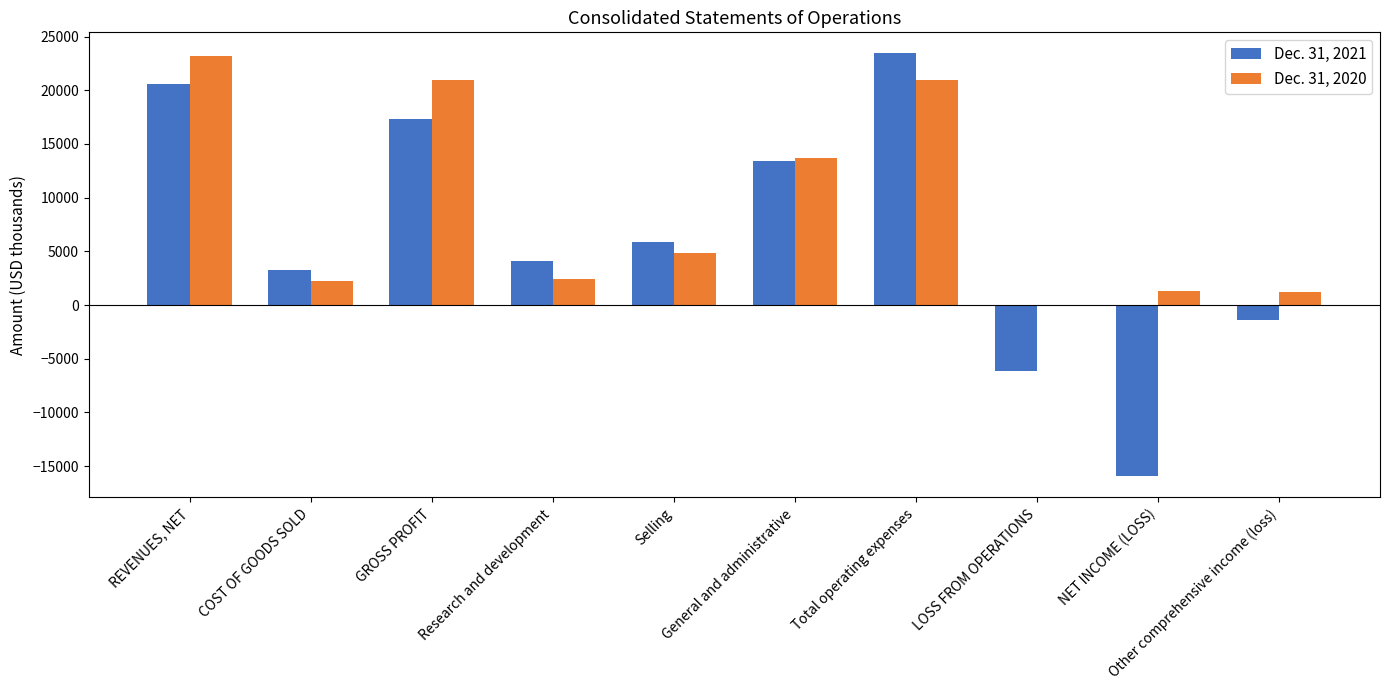

Rank the categories by Dec. 31, 2020 value from lowest to highest.

LOSS FROM OPERATIONS, Other comprehensive income (loss), NET INCOME (LOSS), COST OF GOODS SOLD, Research and development, Selling, General and administrative, GROSS PROFIT, Total operating expenses, REVENUES, NET